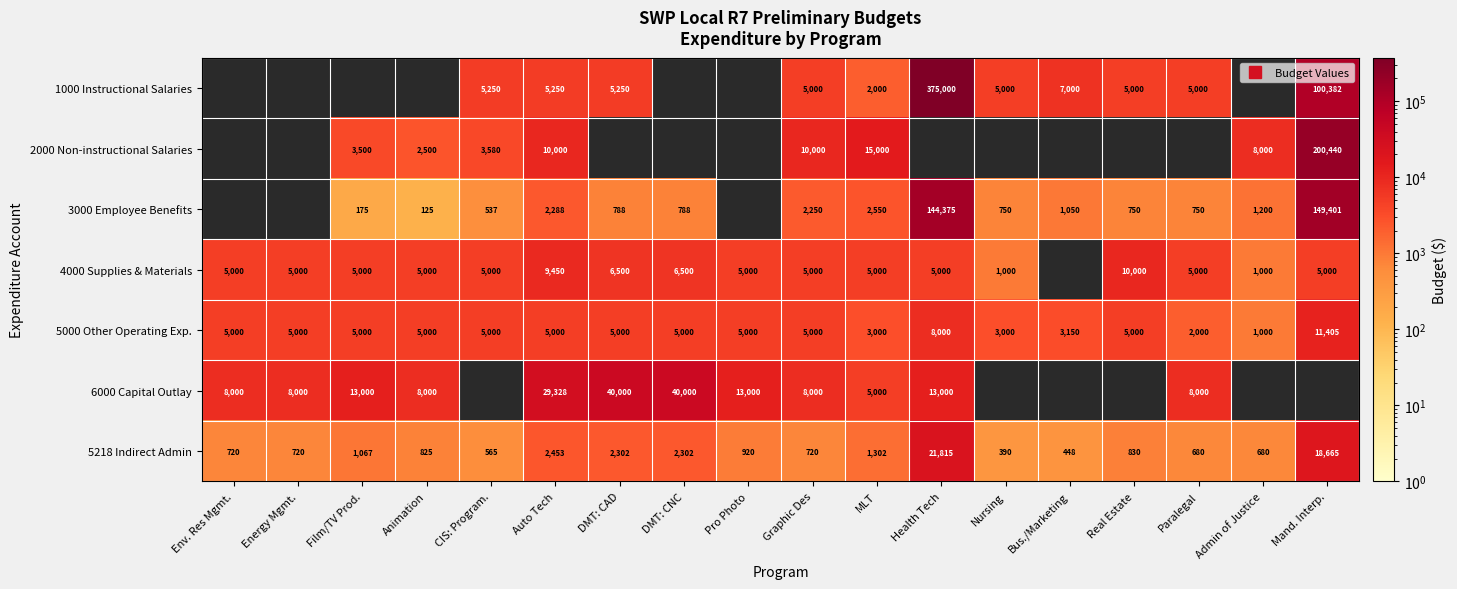

Where does the 2000 Non-instructional Salaries series first go above 10000?

MLT